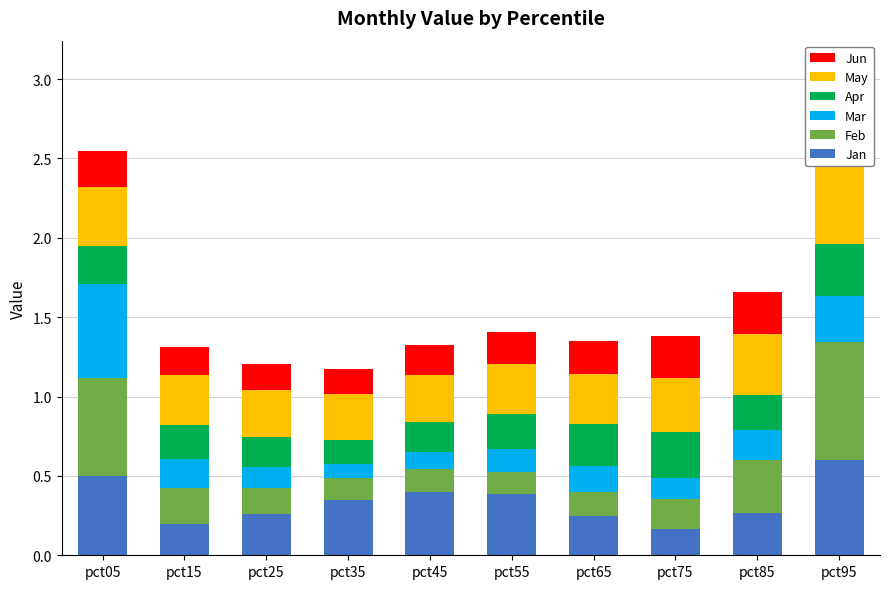

What is the total value across all series at pct55?

1.4